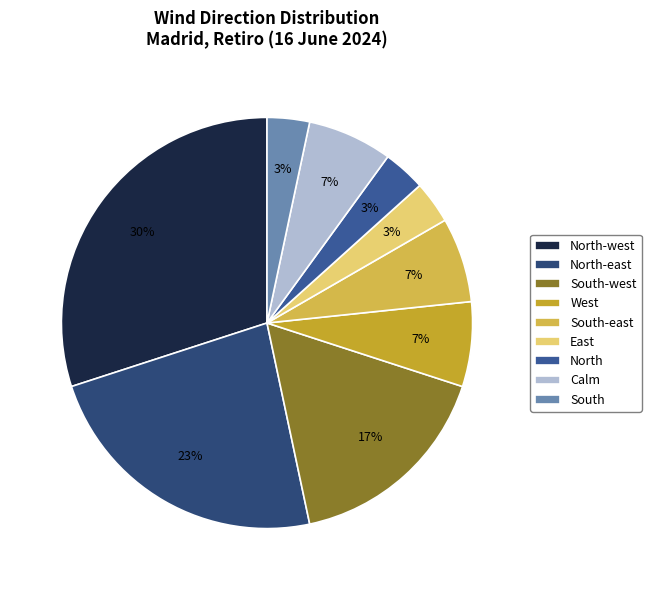

To the nearest percent, what is the difference between the North-west and South-east slice percentages?

23%